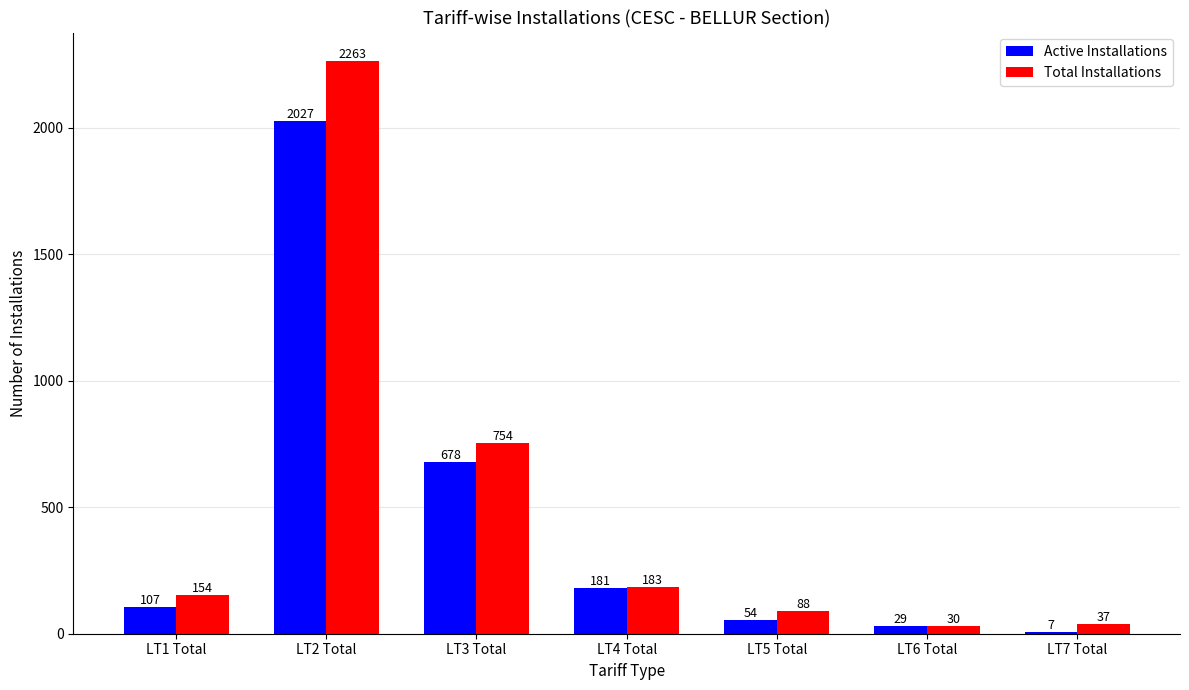

What is the sum of the Active Installations values at LT7 Total and LT5 Total?

61